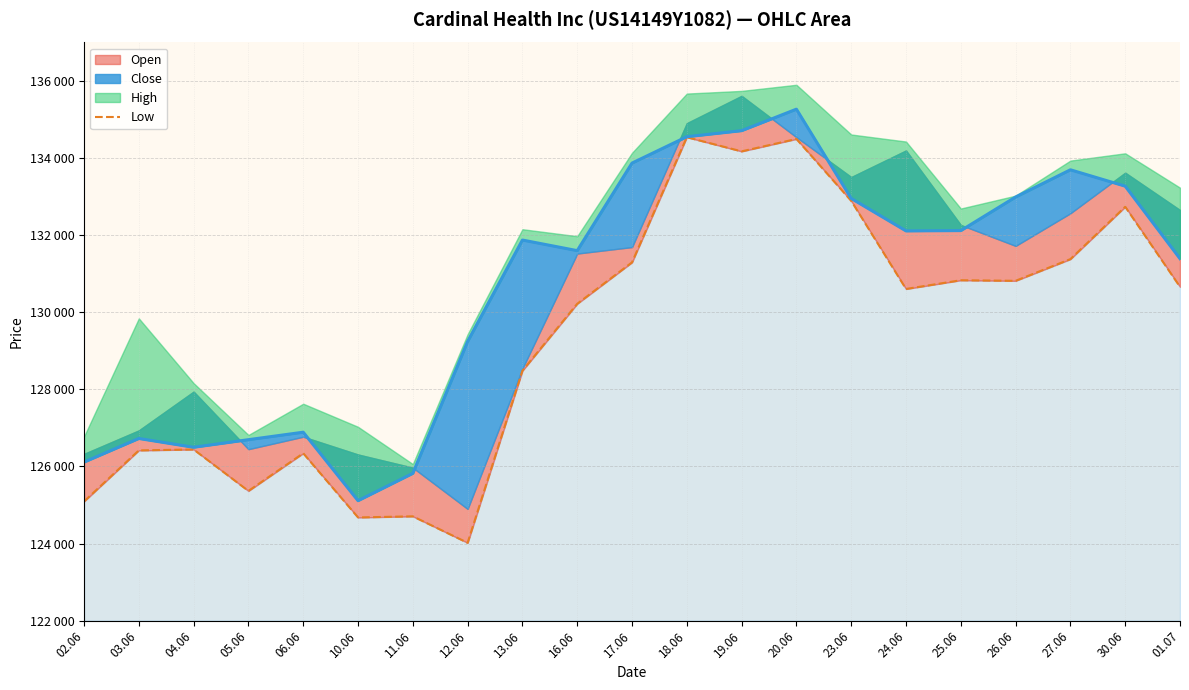

Which category has the lowest value across all series?

12.06